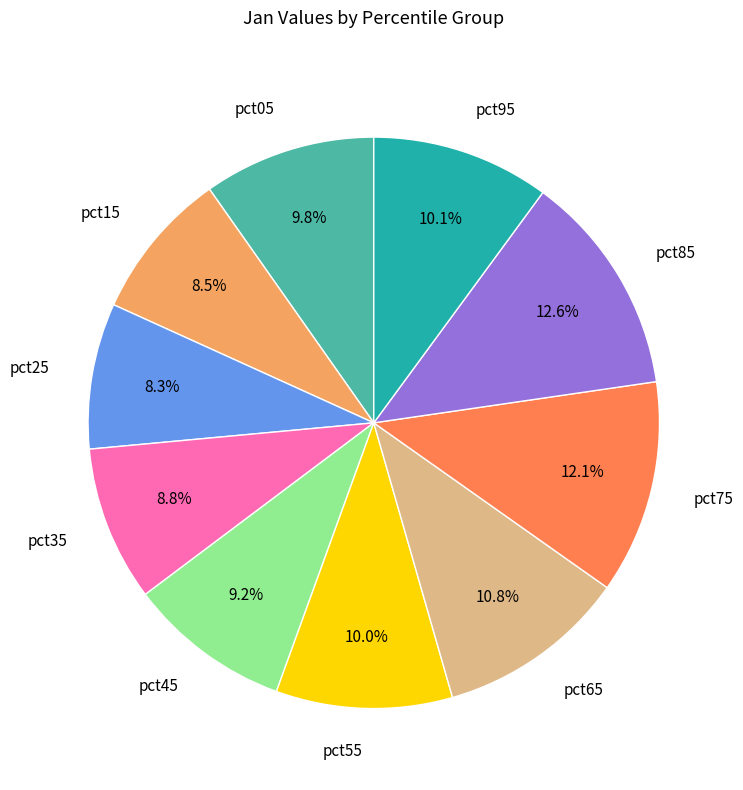

Which category has the biggest portion of the pie?

pct85